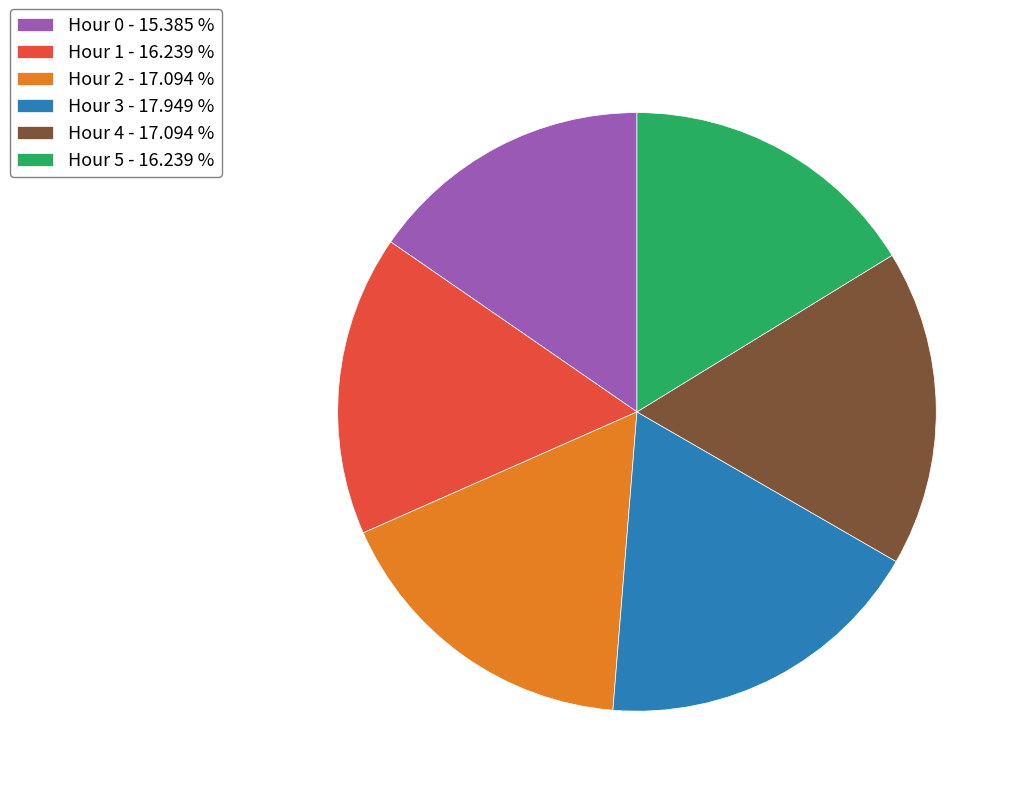

The Hour 3 slice represents 18% of the pie. True or false?

True